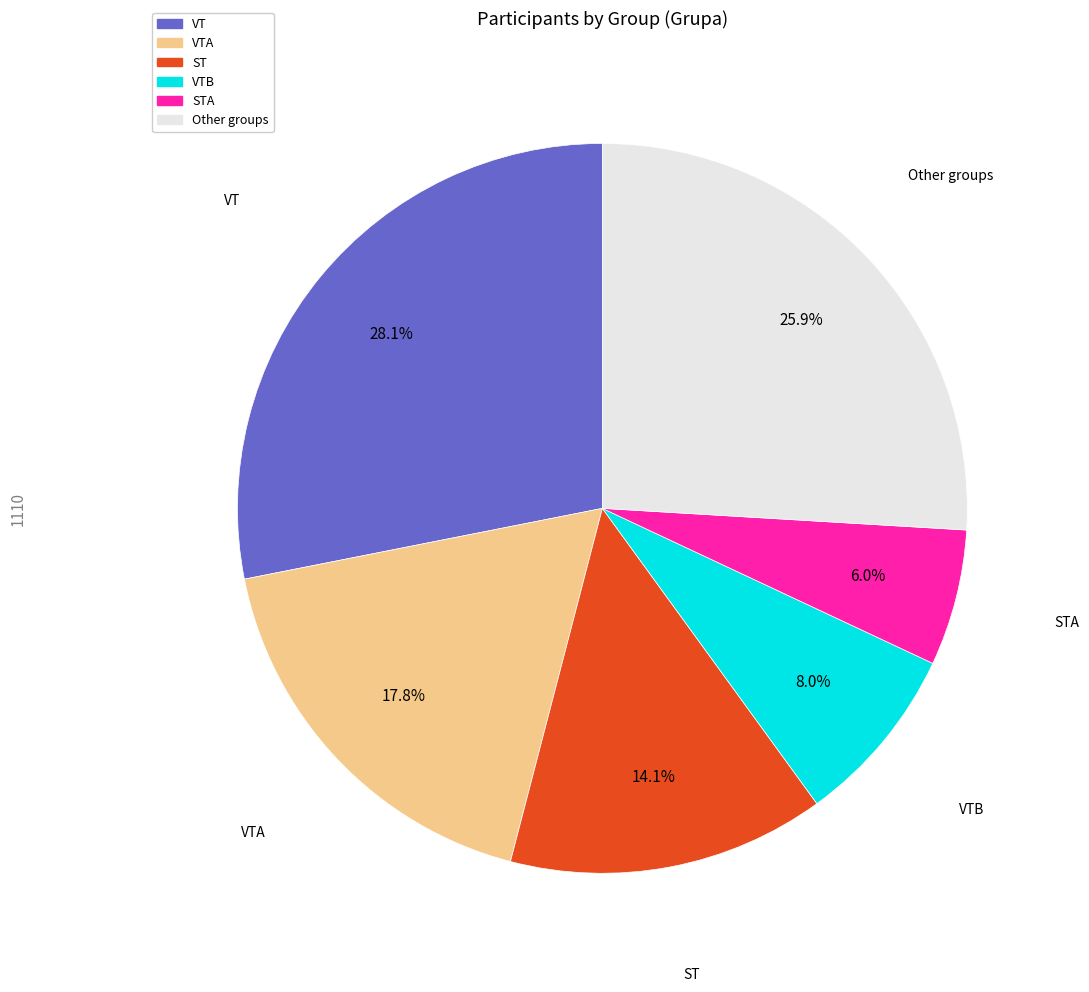

Is there a majority slice in this chart?

No